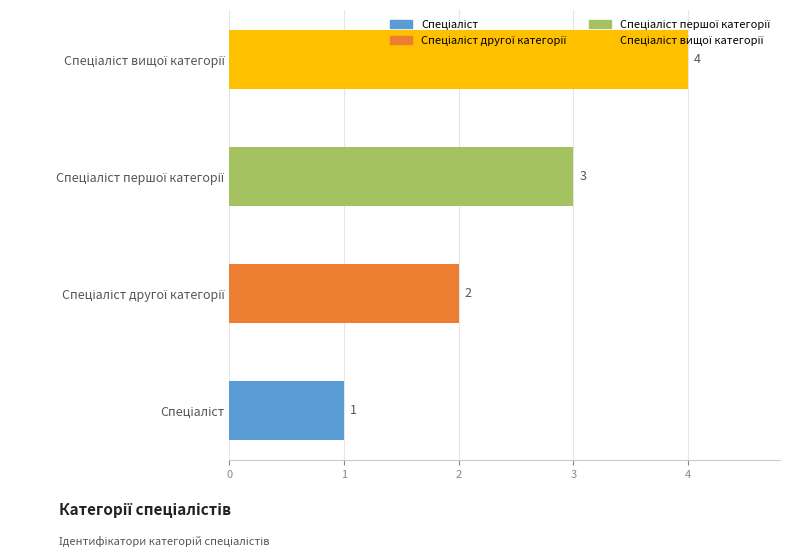

What is the difference between the maximum and minimum values?

3